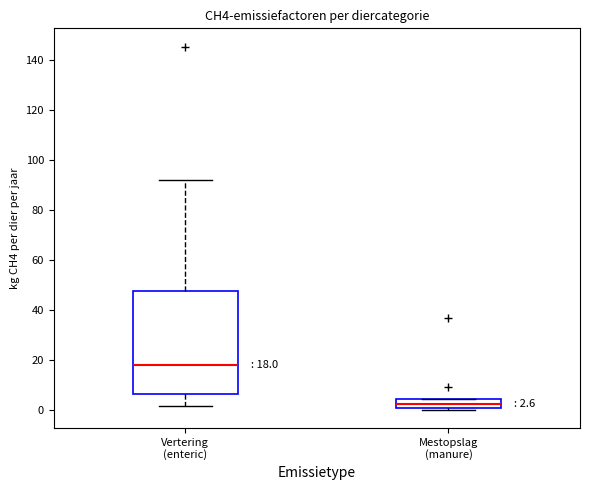

Which box has the lowest median line?

Mestopslag (manure)